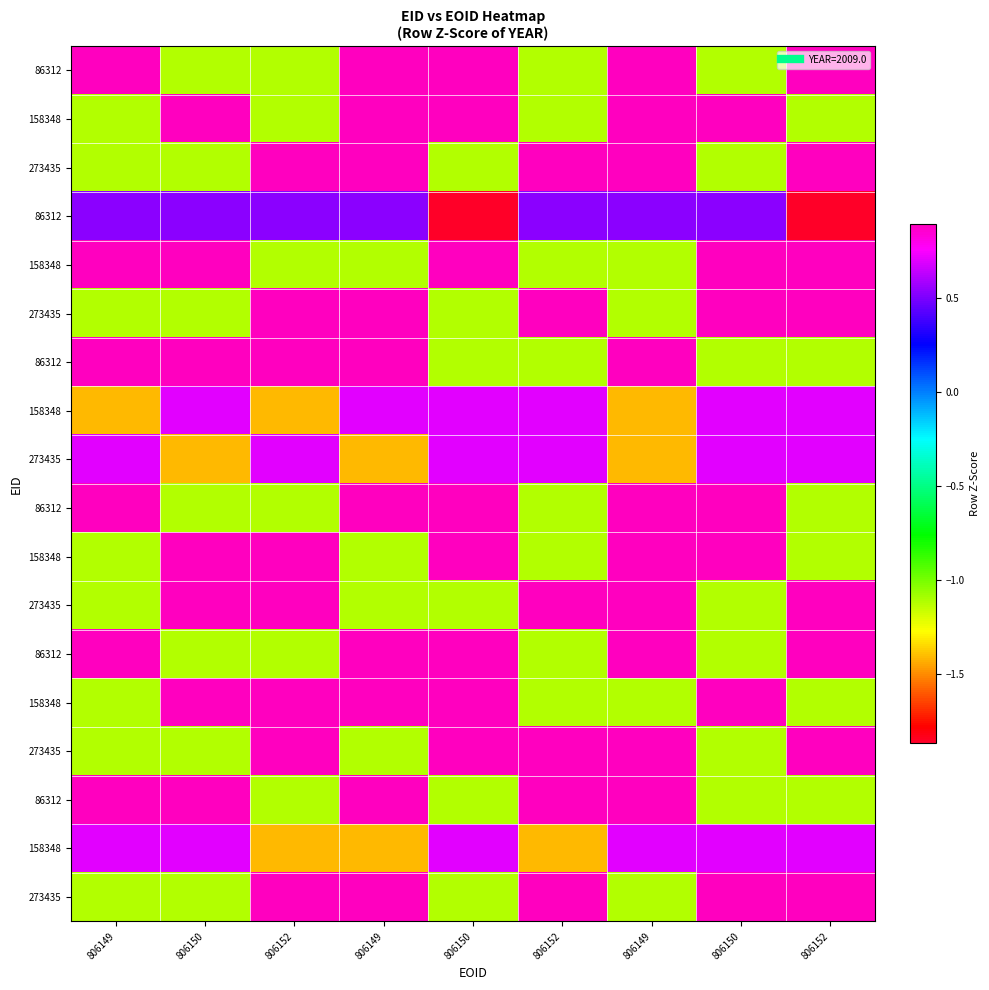

Which has a higher value, 806150 or 806152?

806150